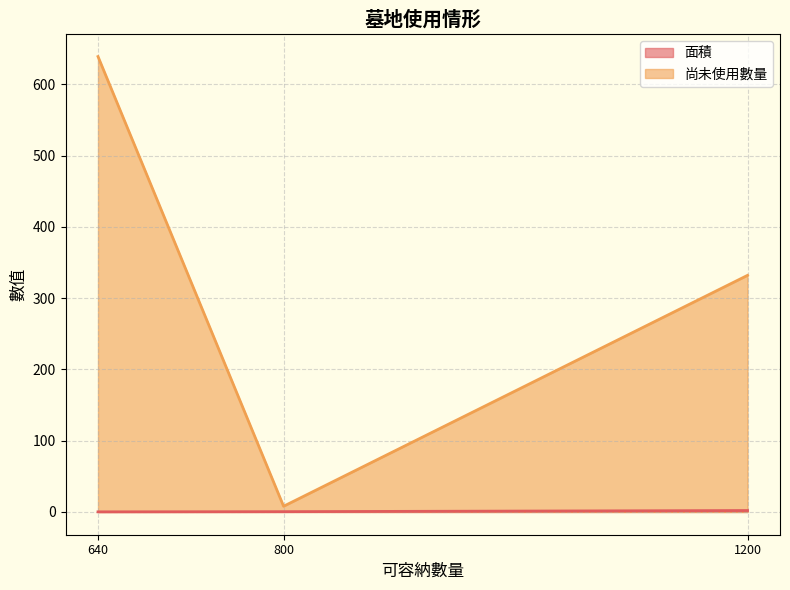

Which series changed the most between 800 and 1200?

尚未使用數量